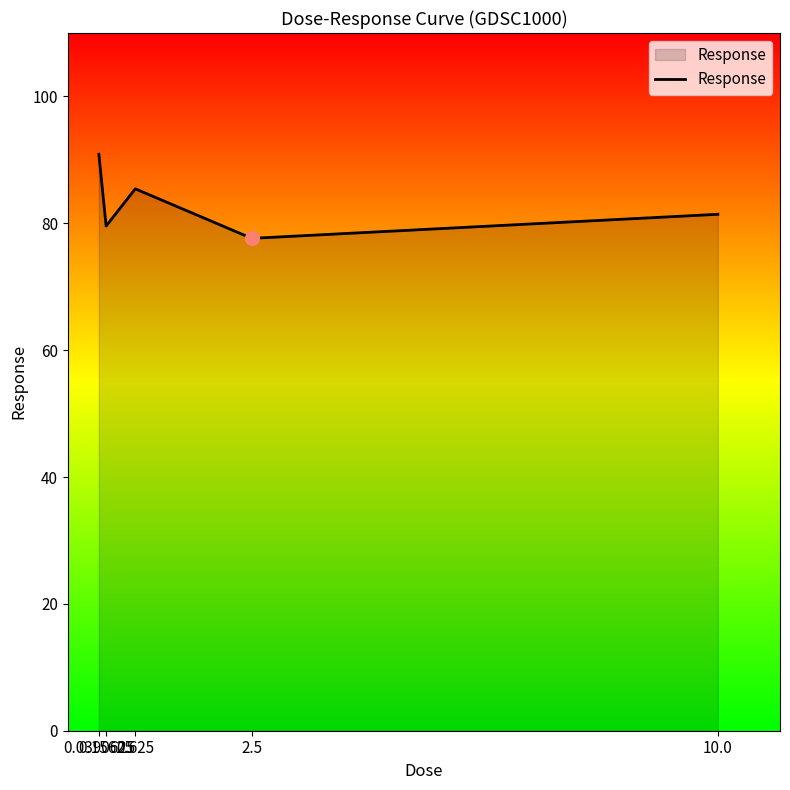

Rank the categories by value from highest to lowest.

0.0390625, 0.625, 10.0, 0.15625, 2.5